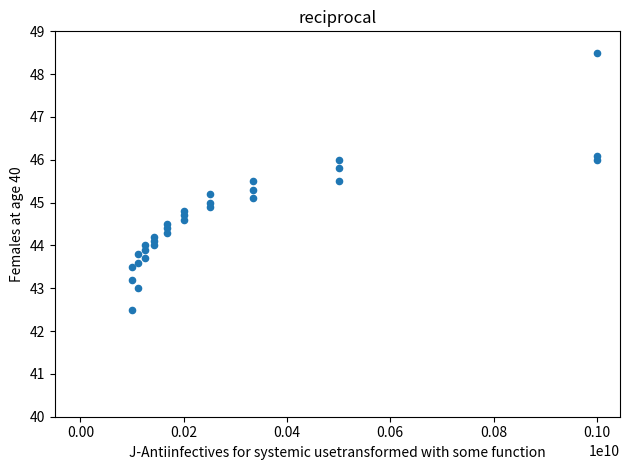

What is the range of Y values (max minus min)?

6.0